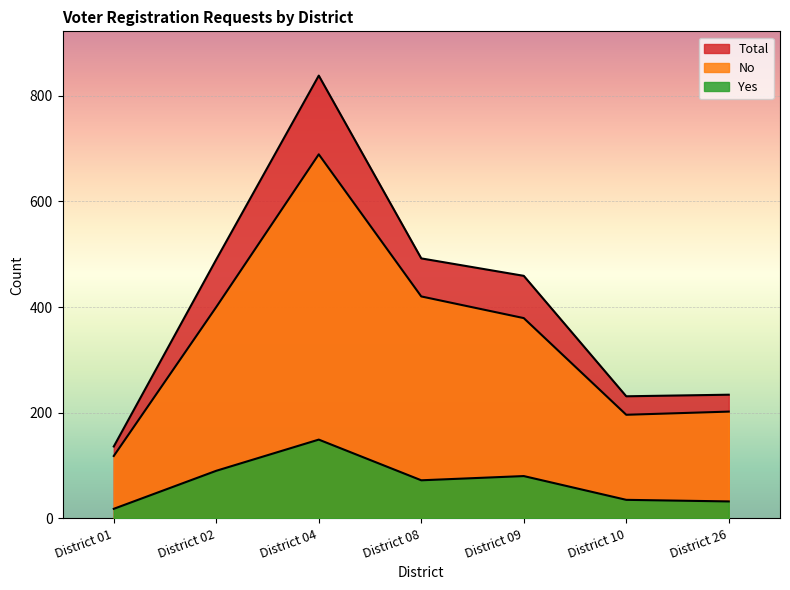

What is the sum of the Total values at District 09 and District 02?

949